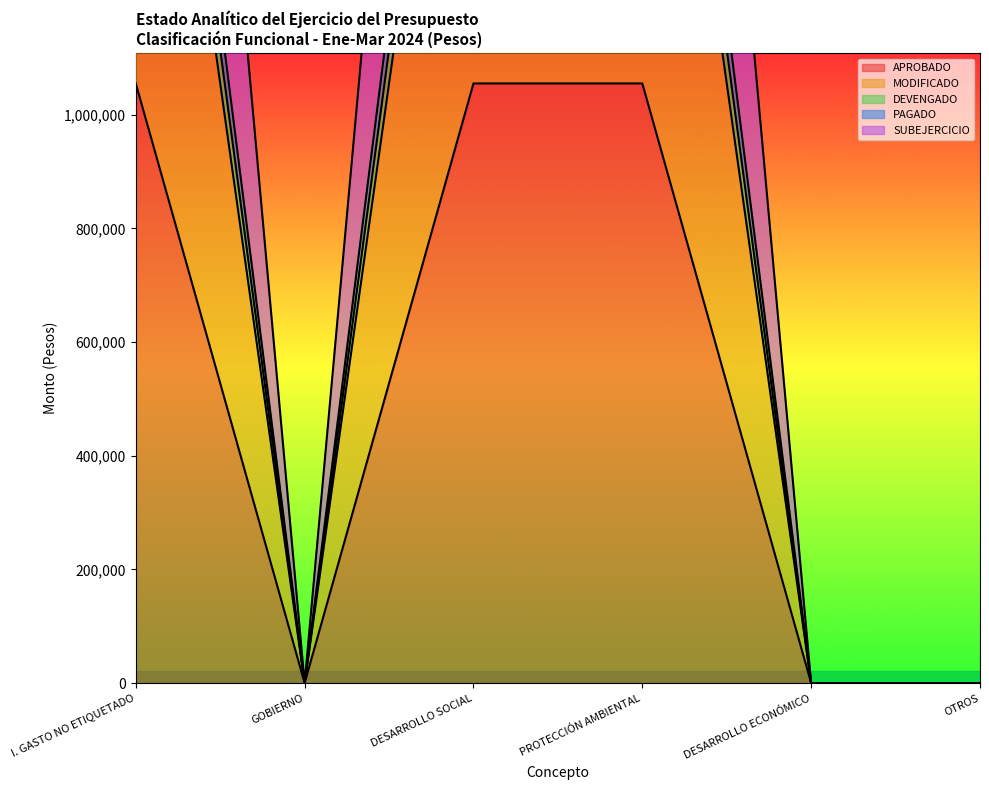

How many data points in DEVENGADO are above 3284739?

3